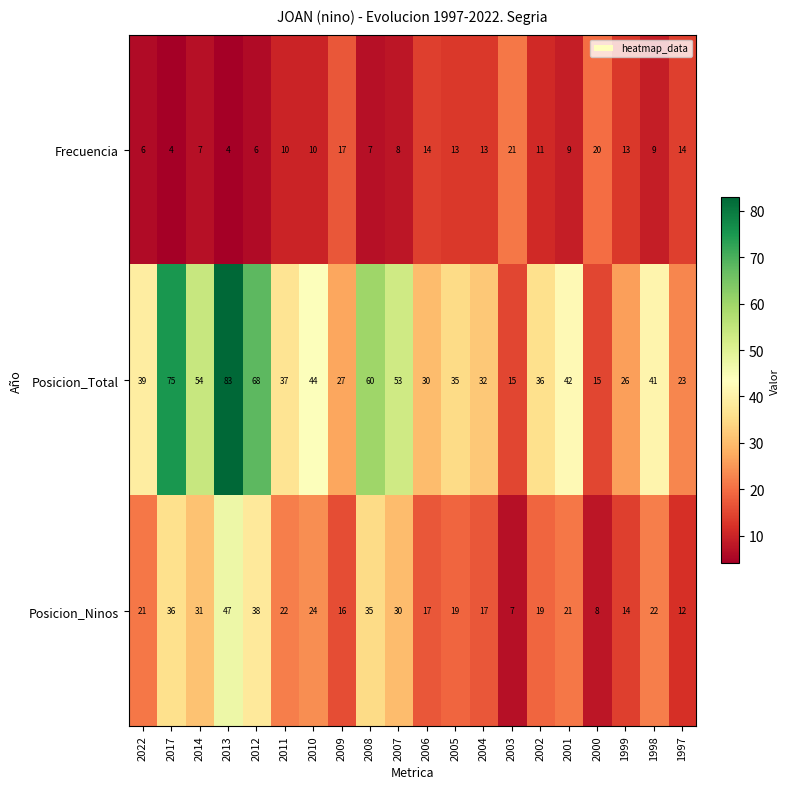

Which category has the highest value in the Frecuencia series?

2003